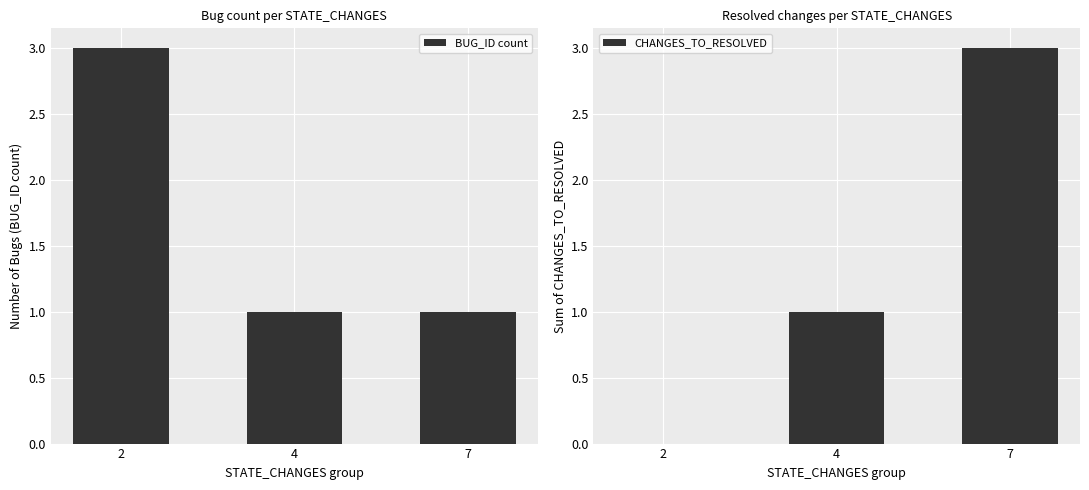

Which series has the largest range (max minus min)?

CHANGES_TO_RESOLVED